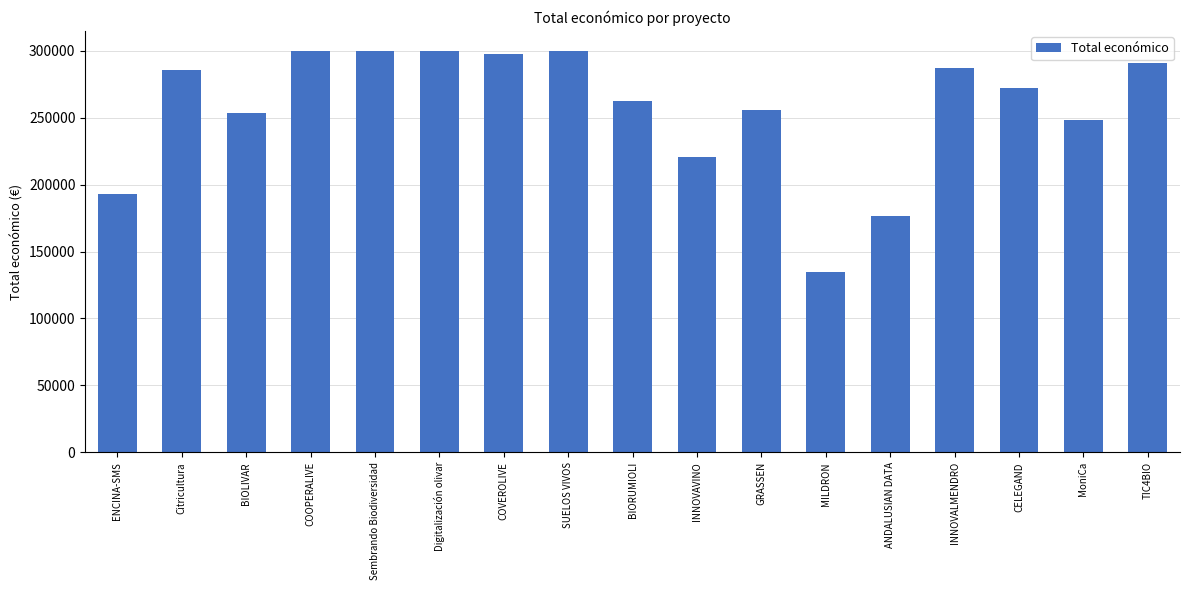

What is the difference between the maximum and second lowest values?

123102